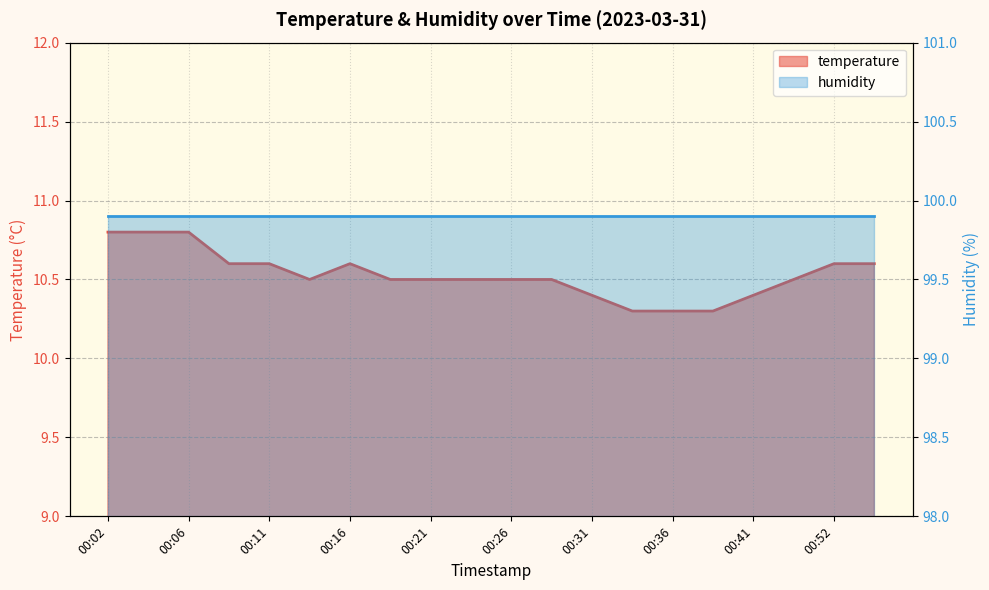

What is the average value?

10.5